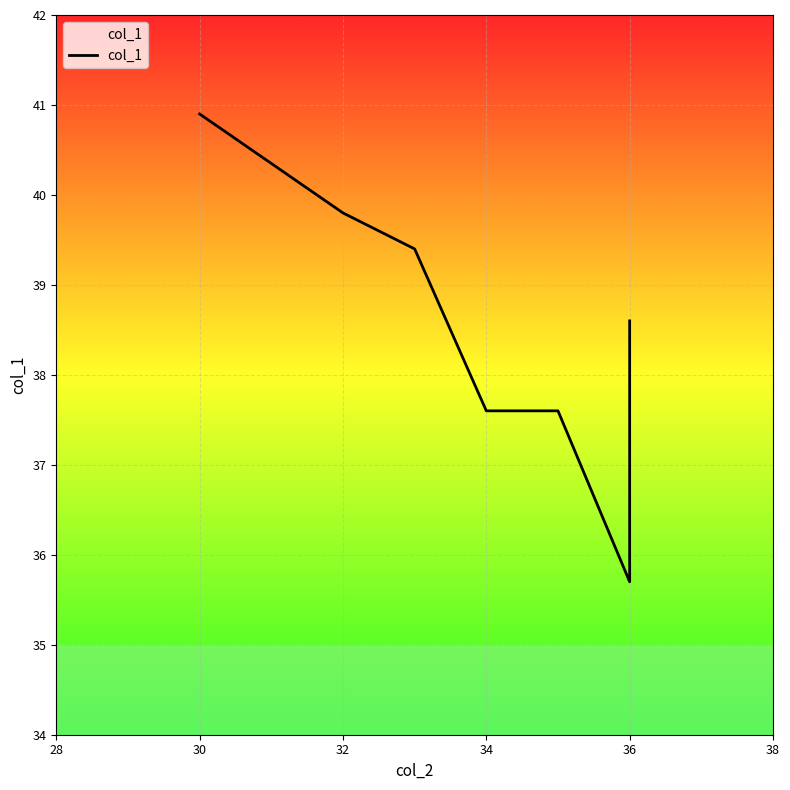

The chart shows a value of 9.1 at 36. True or false?

False